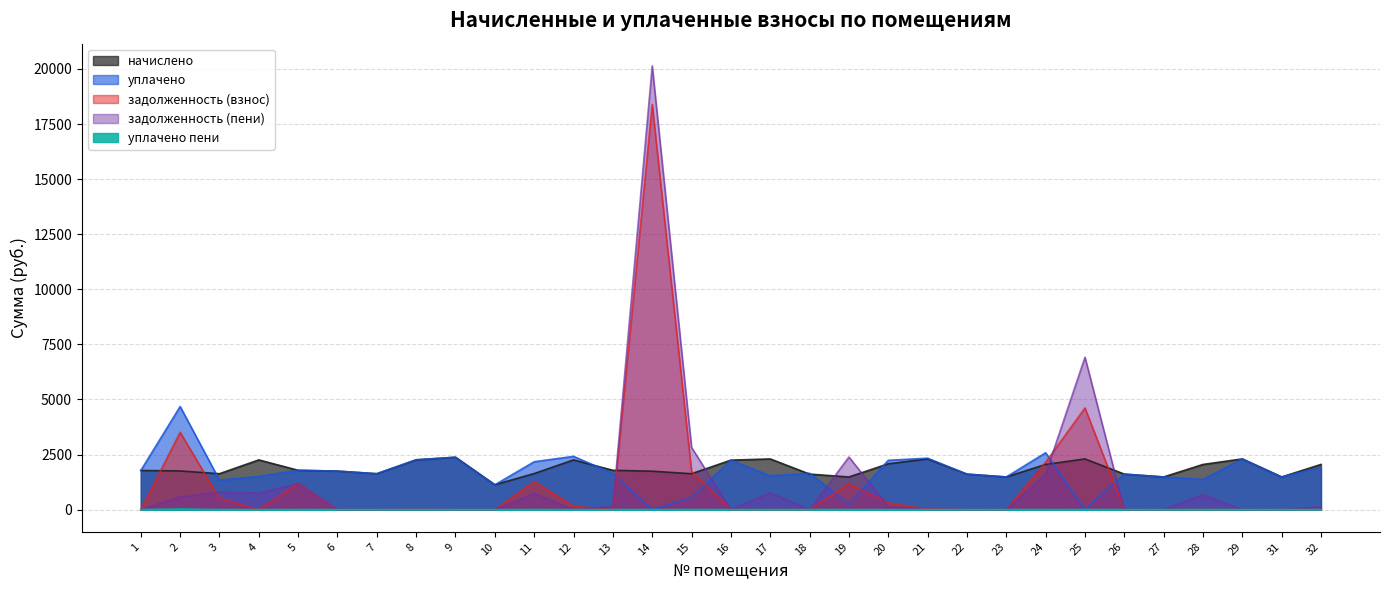

Which label corresponds to the smallest value in the chart?

14